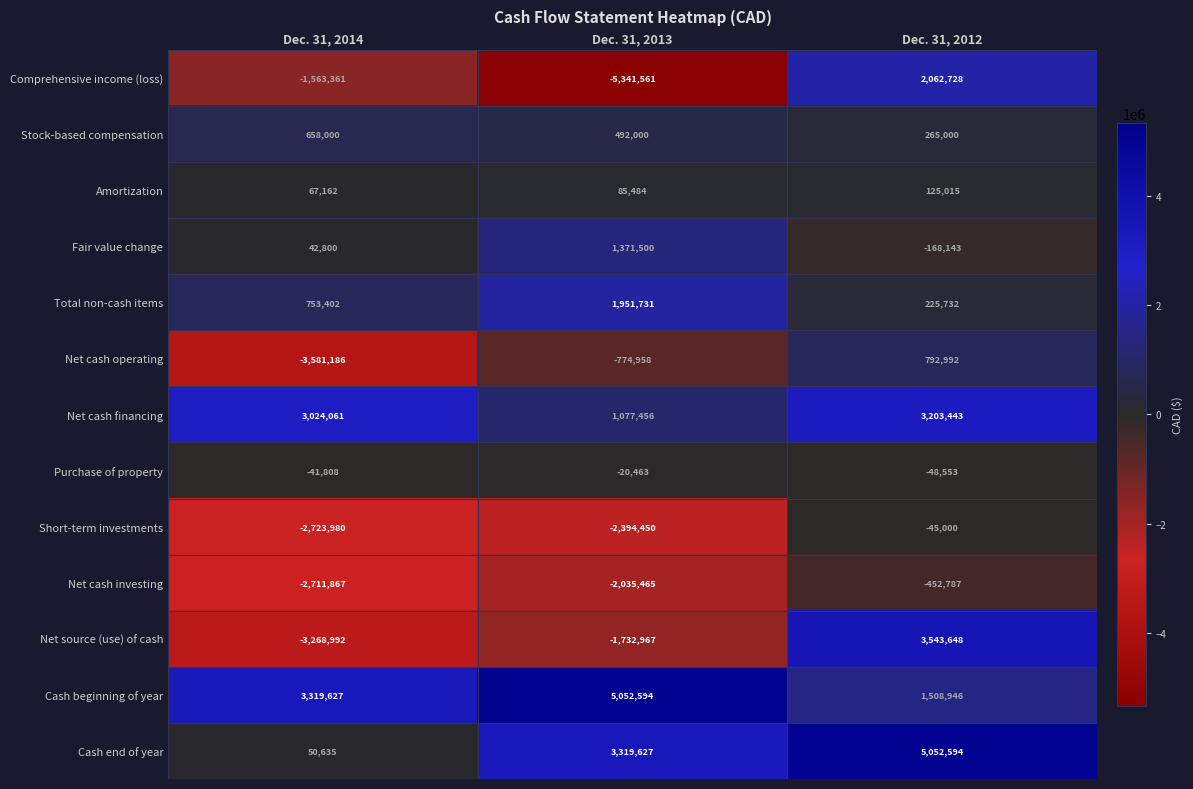

How many distinct data groups are displayed?

13